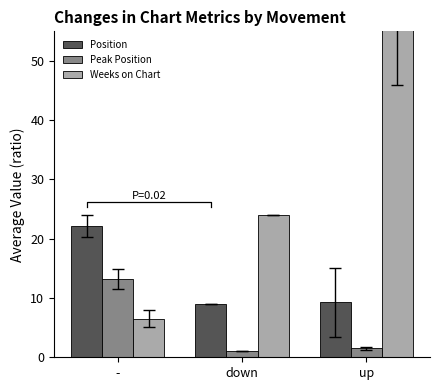

Which series has the largest total across all categories?

Weeks on Chart